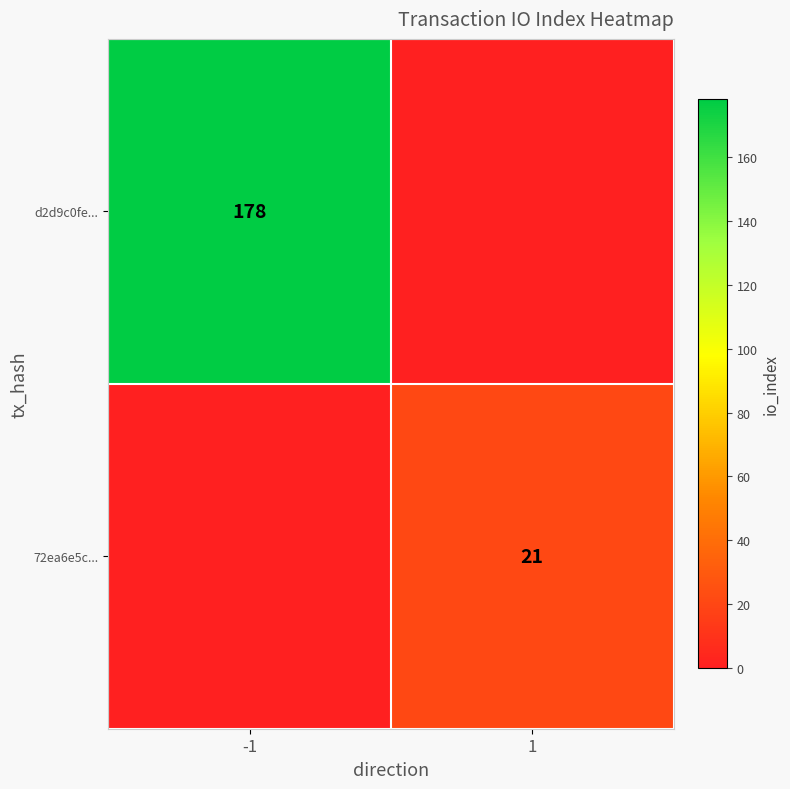

The 72ea6e5c... series shows 14 at 1. True or false?

False